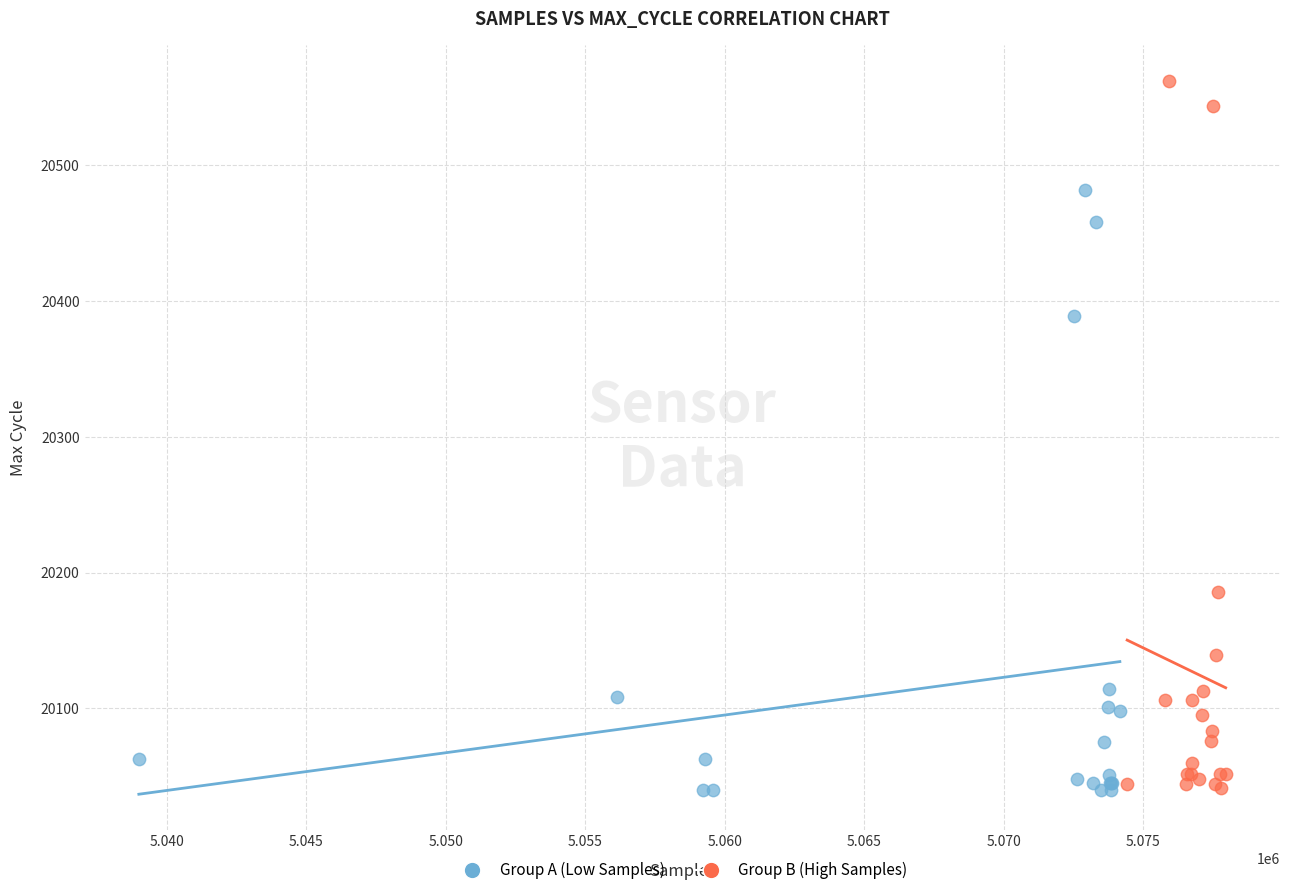

What are all the series names shown in the legend?

Group A (Low Samples), Group B (High Samples)